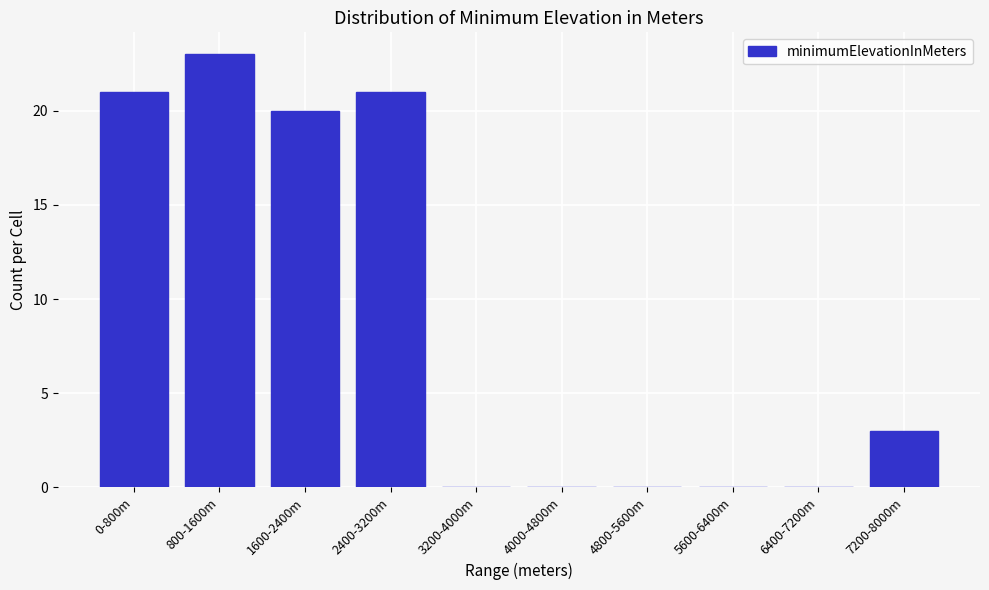

Reading left to right, what are all the values shown in this chart?

0-800m=21	800-1600m=23	1600-2400m=20	2400-3200m=21	3200-4000m=0	4000-4800m=0	4800-5600m=0	5600-6400m=0	6400-7200m=0	7200-8000m=3